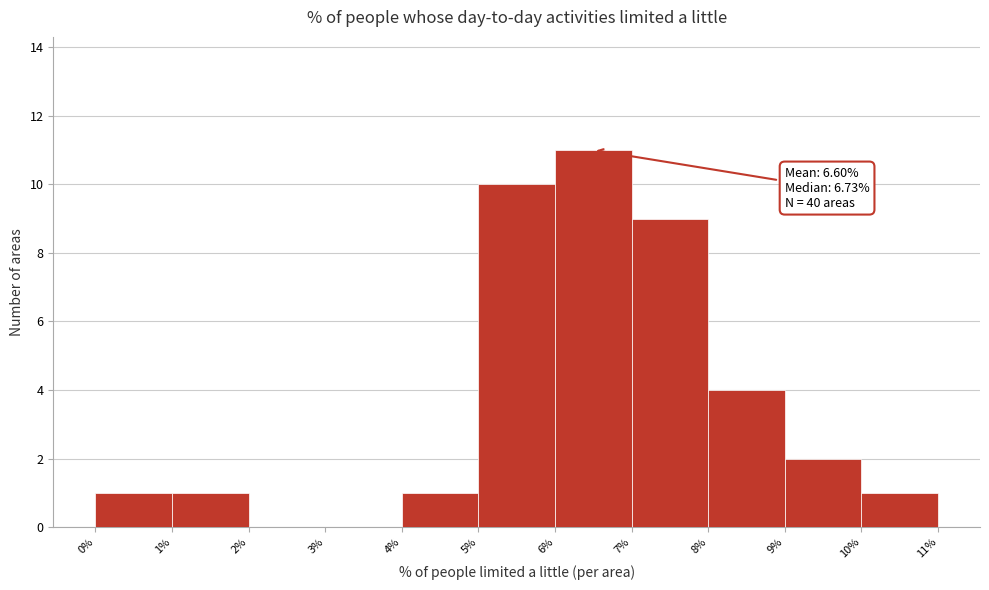

Which range on the x-axis has the tallest bar?

6% to 7%